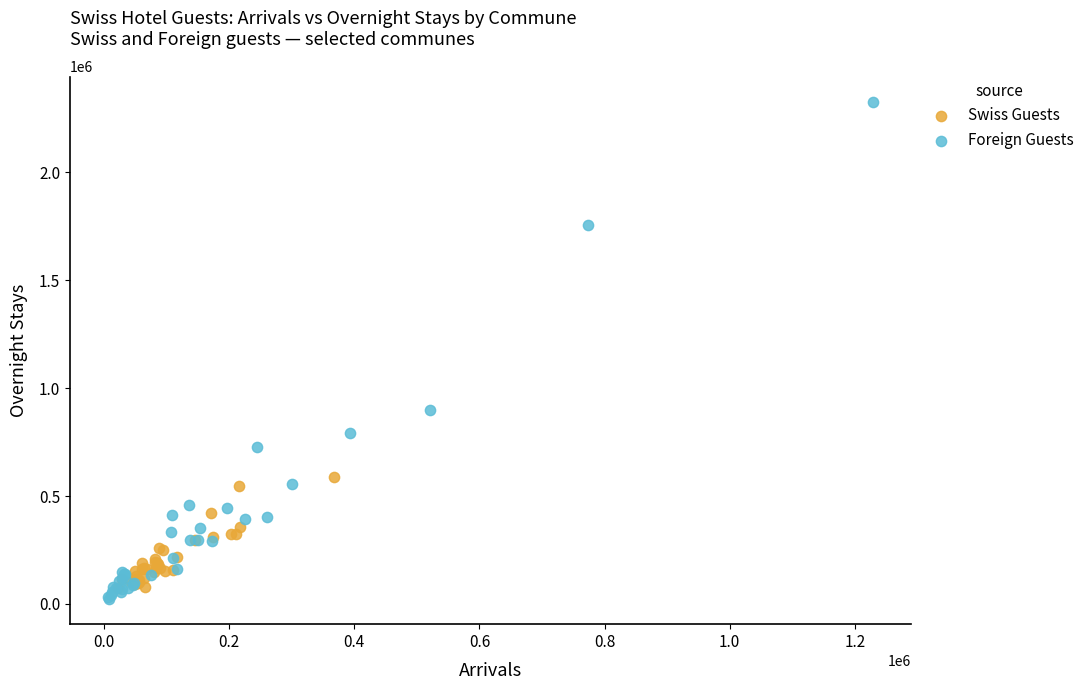

Which series has the widest spread of Y values?

Foreign Guests